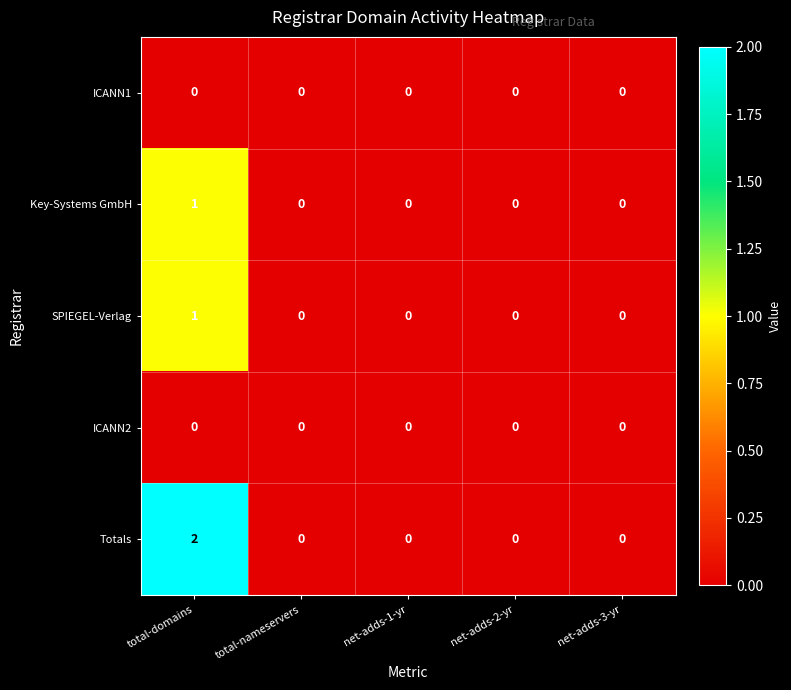

How many data points does each series have?

5